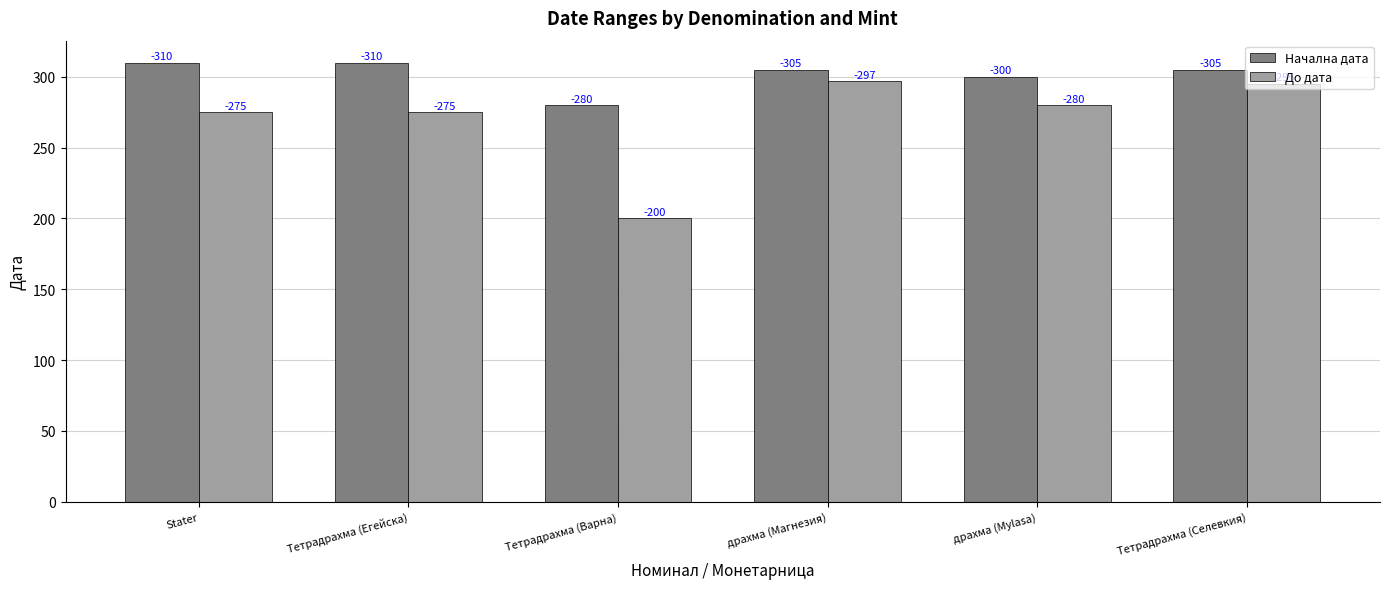

How many bars are there in each group?

2